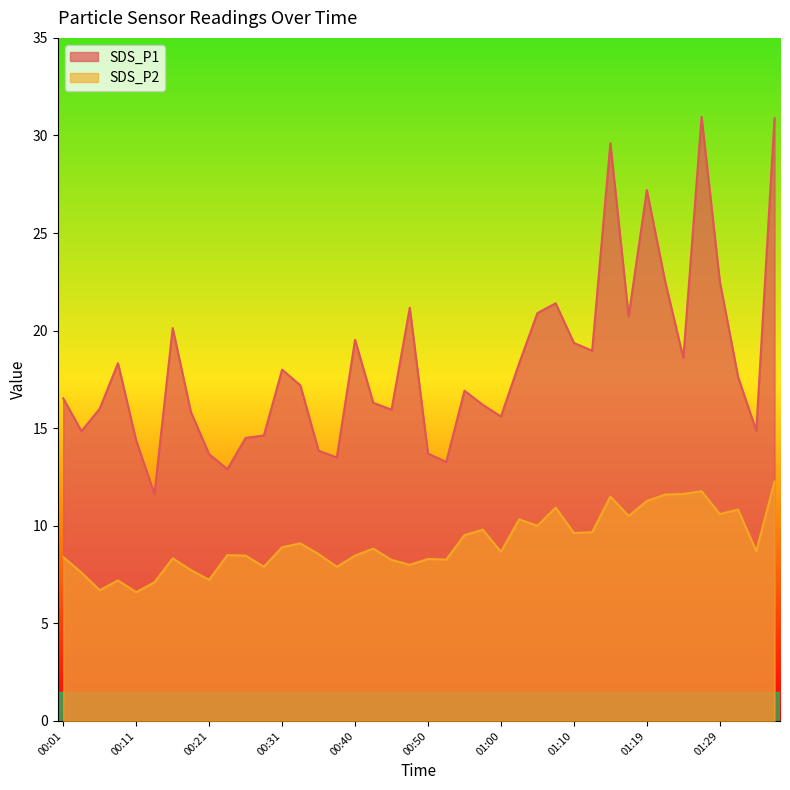

Is it true that SDS_P2 equals 12.9 at 00:58?

False